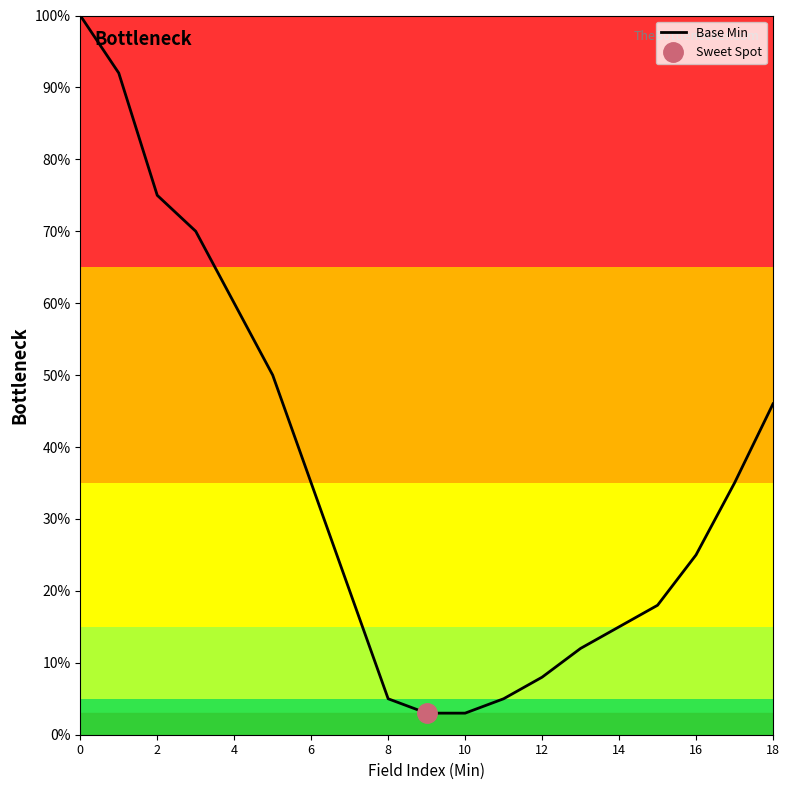

Count the number of categories in the chart.

19